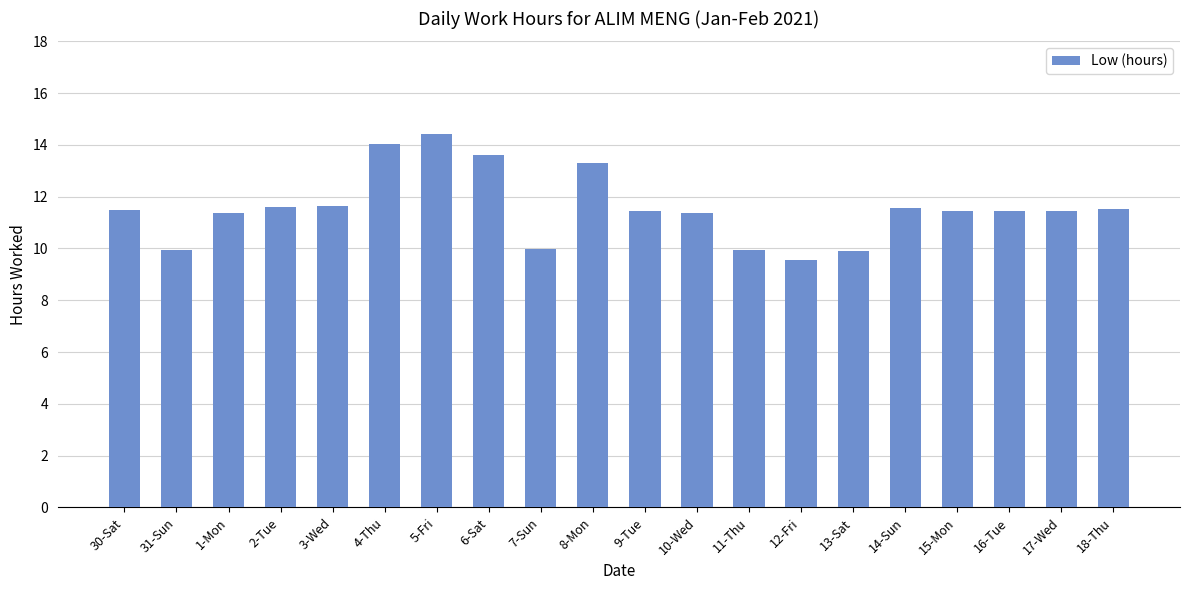

What is the minimum value shown in the chart?

9.5